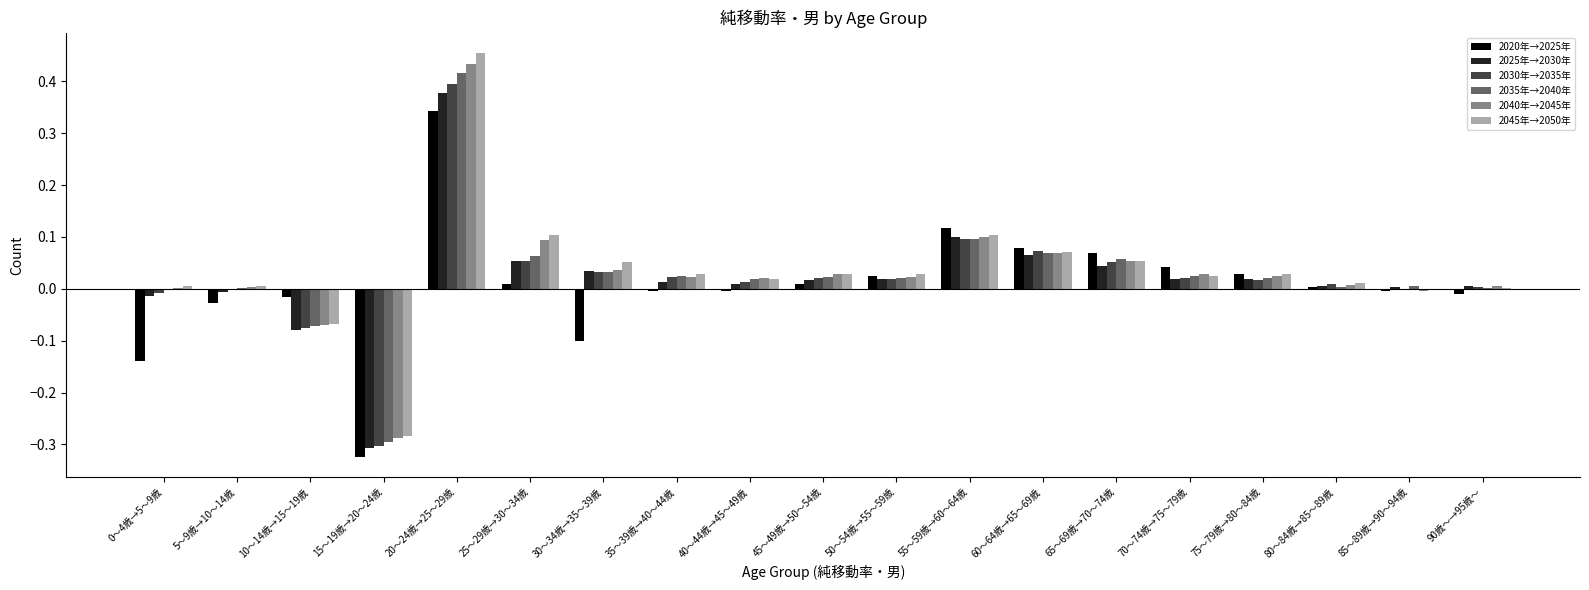

Which label corresponds to the largest value in the chart?

20～24歳→25～29歳